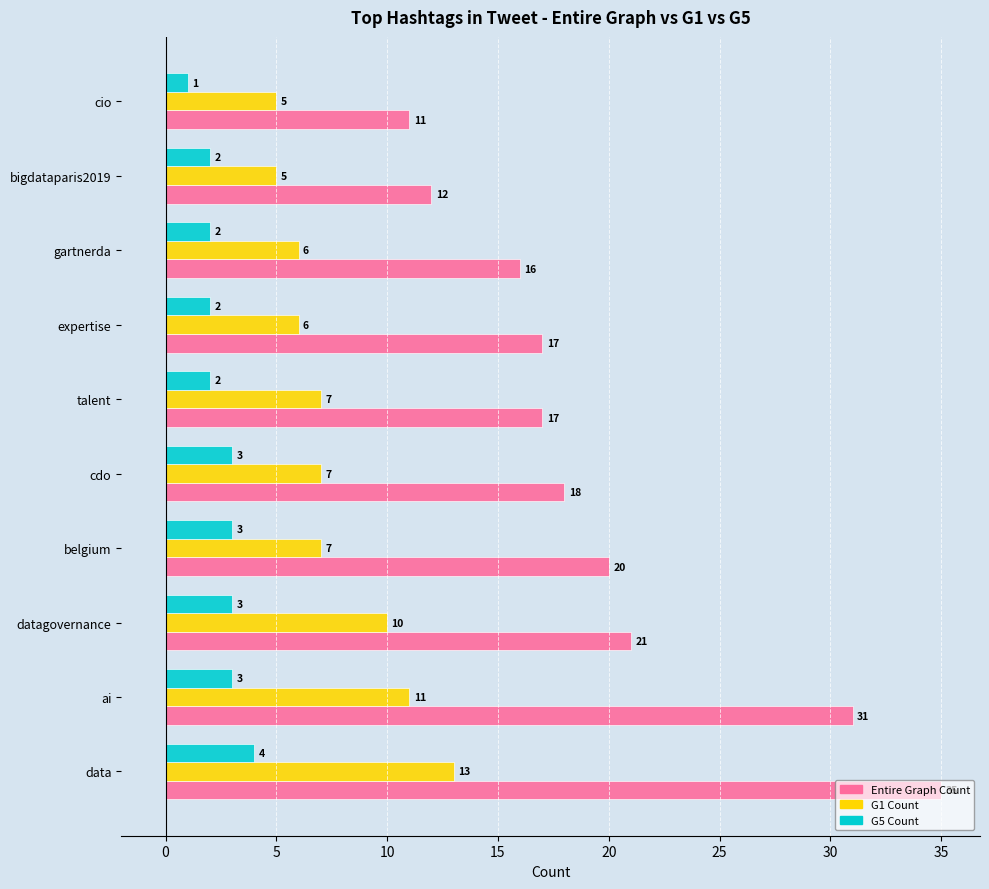

What is the difference between the second highest and second lowest values in the Entire Graph Count series?

19